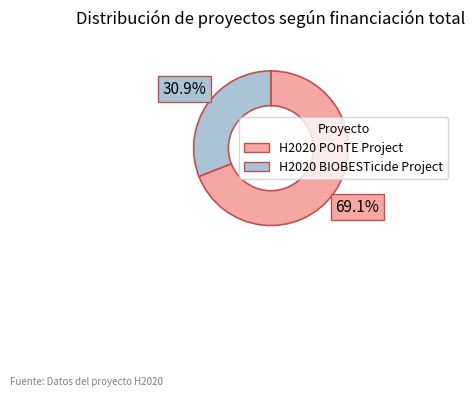

To the nearest percent, what portion does H2020 POnTE Project represent?

69%